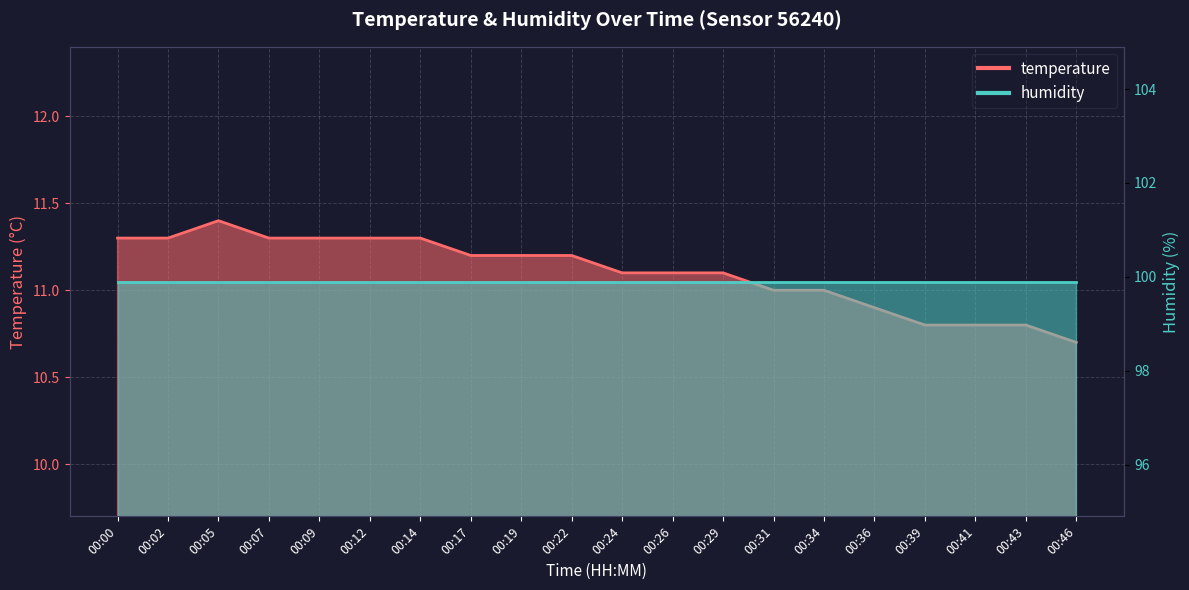

Reading left to right, list all the values displayed in this chart.

11.3	11.3	11.4	11.3	11.3	11.3	11.3	11.2	11.2	11.2	11.1	11.1	11.1	11.0	11.0	10.9	10.8	10.8	10.8	10.7